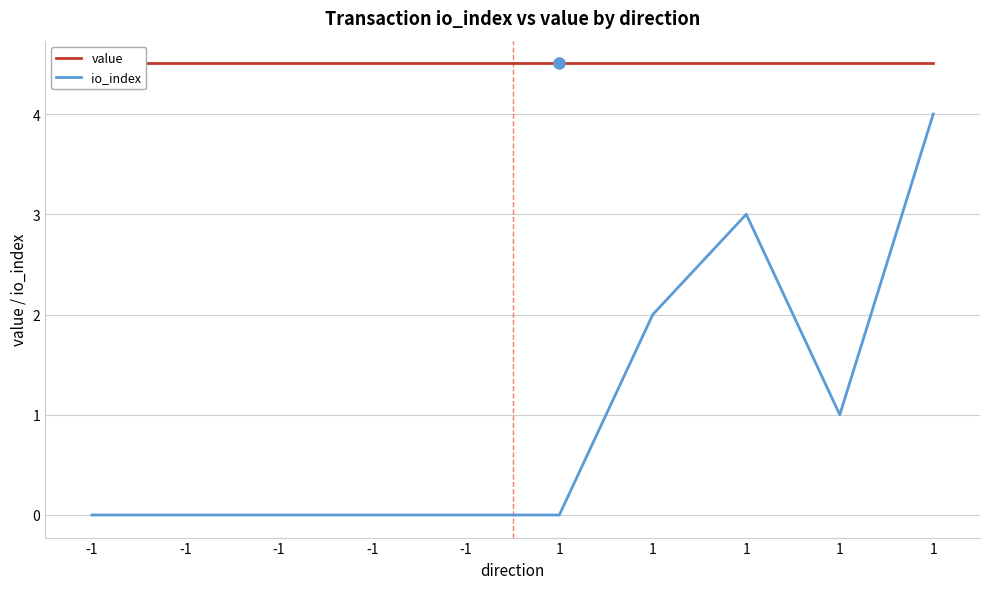

Where is io_index nearest to the value 2?

1